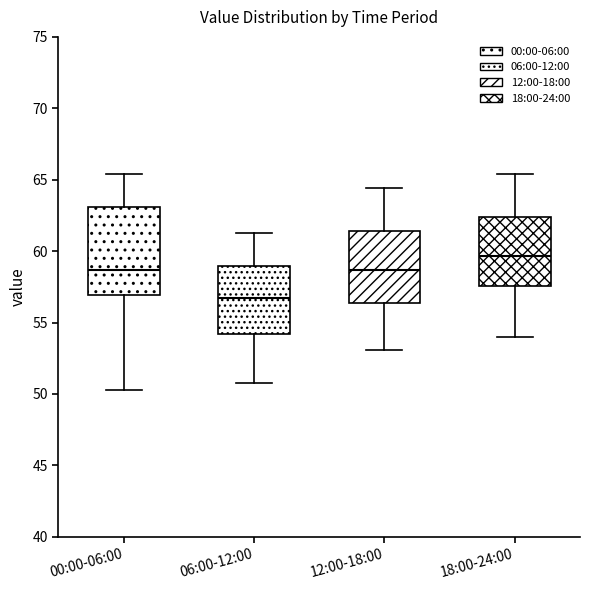

Reading left to right, transcribe this box plot: for each box, give where its median line is, the range the box spans, and where its two whiskers end, as read against the y-axis. The values are not printed on the chart, so give them approximately, as read against the axis.

00:00-06:00: median 58.5, box 57.0 to 63.0, whiskers 50.5 to 65.5
06:00-12:00: median 57.0, box 54.0 to 59.0, whiskers 51.0 to 61.5
12:00-18:00: median 58.5, box 56.5 to 61.5, whiskers 53.0 to 64.5
18:00-24:00: median 59.5, box 57.5 to 62.5, whiskers 54.0 to 65.5